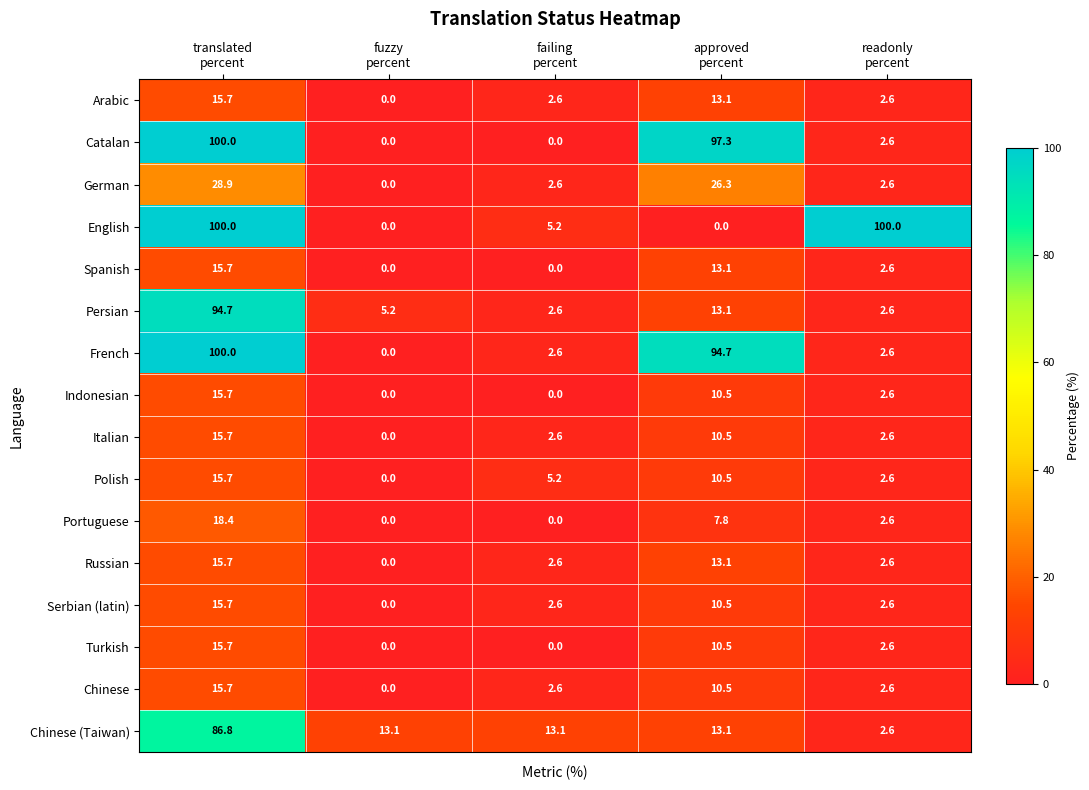

What is the sum of all Spanish values?

31.4